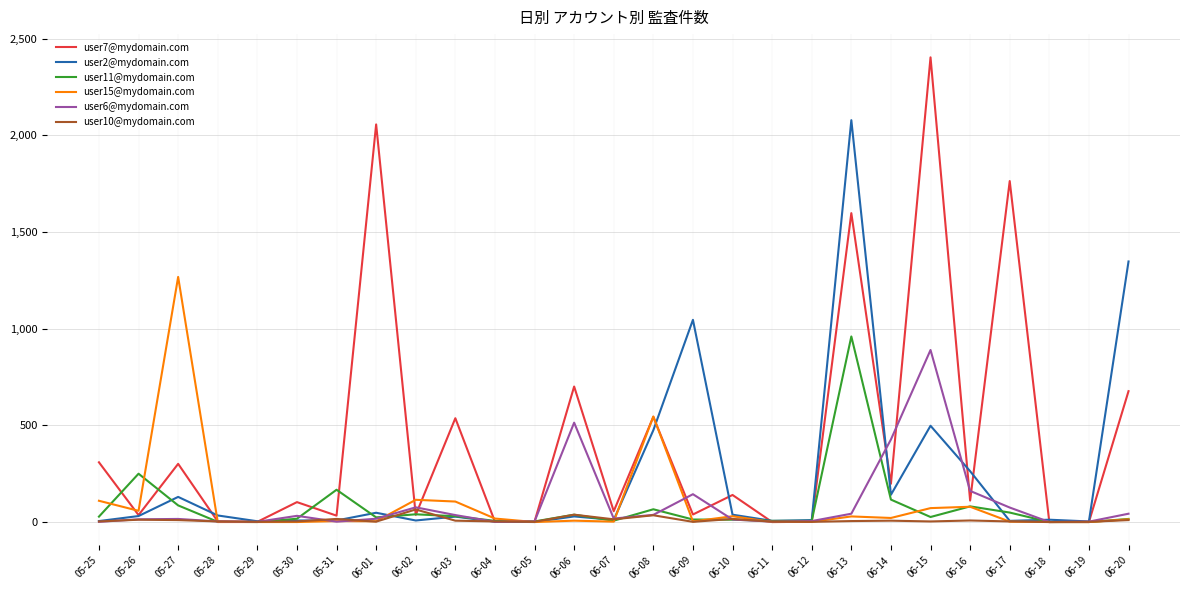

True or false: user11@mydomain.com and user15@mydomain.com cross at least once.

True